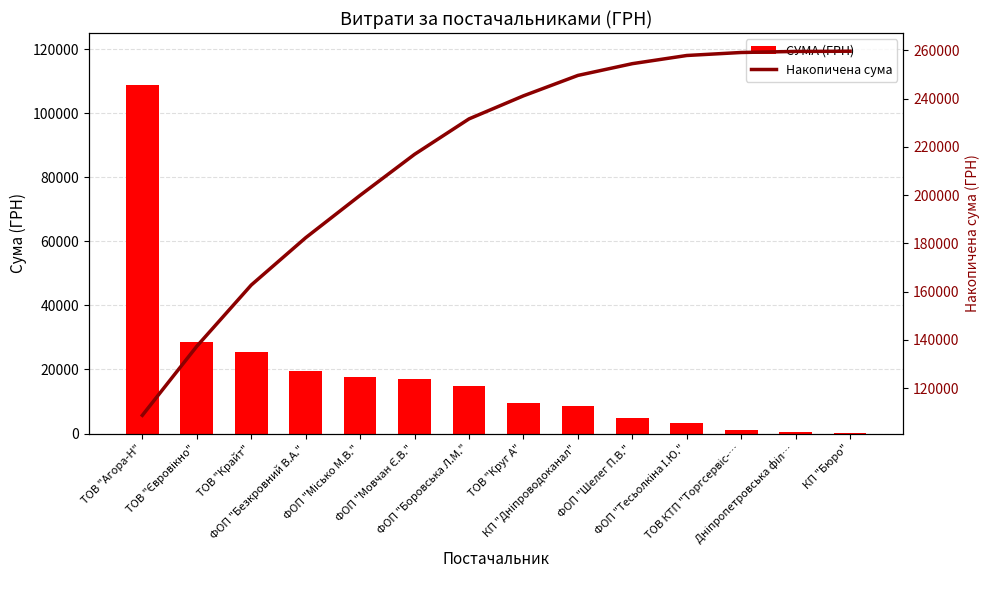

Reading left to right, list all the values displayed in this chart.

СУМА (ГРН): 108726.8	28623.0	25385.6	19616.6	17579.0	17001.0	14688.8	9556.1	8461.0	4879.0	3387.1	1243.8	440.0	84.5
Накопичена сума: 108726.8	137349.8	162735.4	182352.0	199931.0	216932.0	231620.8	241176.9	249637.9	254516.9	257904.0	259147.8	259587.8	259672.4